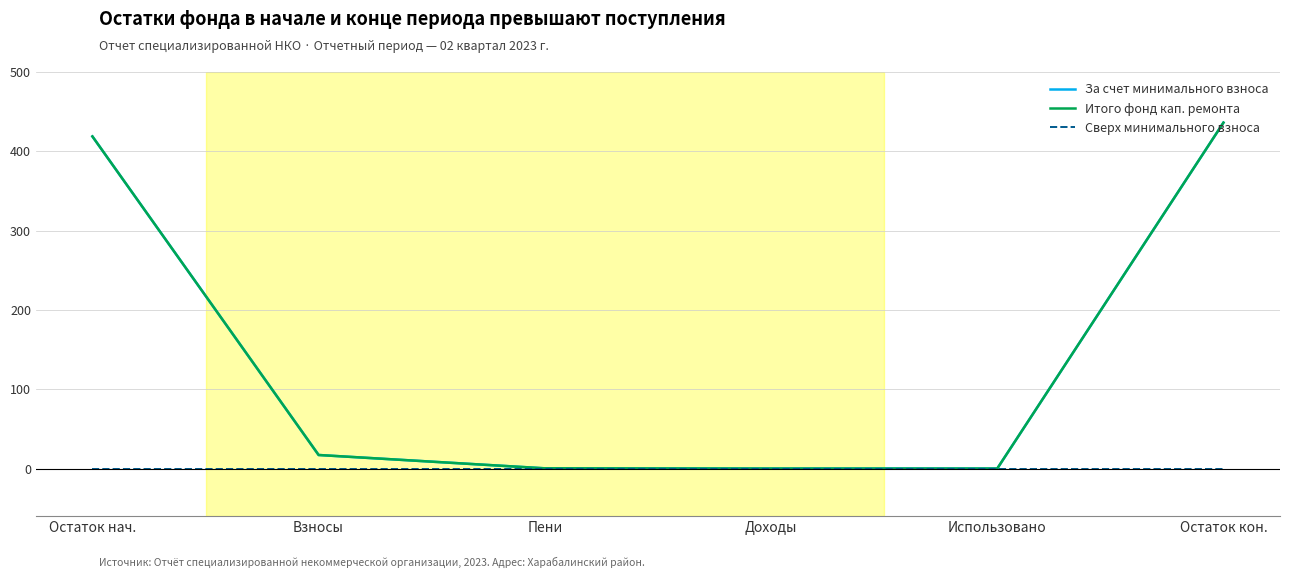

Does the chart have visible grid lines?

Yes